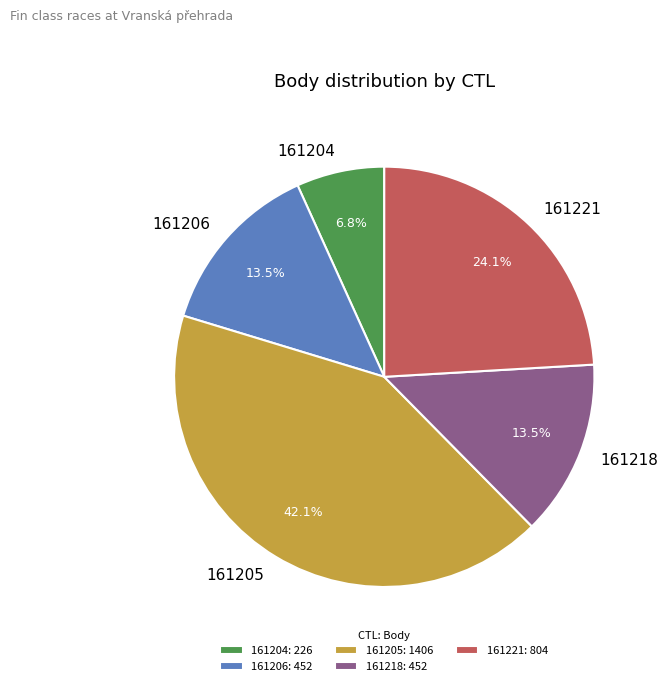

To the nearest percent, what is the difference between the 161206 and 161205 slice percentages?

29%